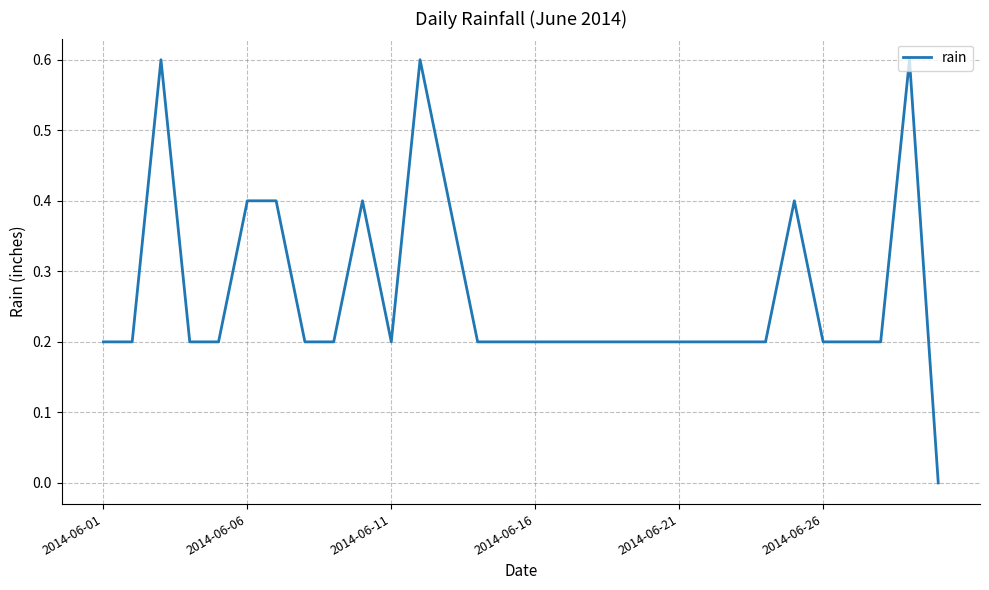

What is the greatest value displayed?

0.6